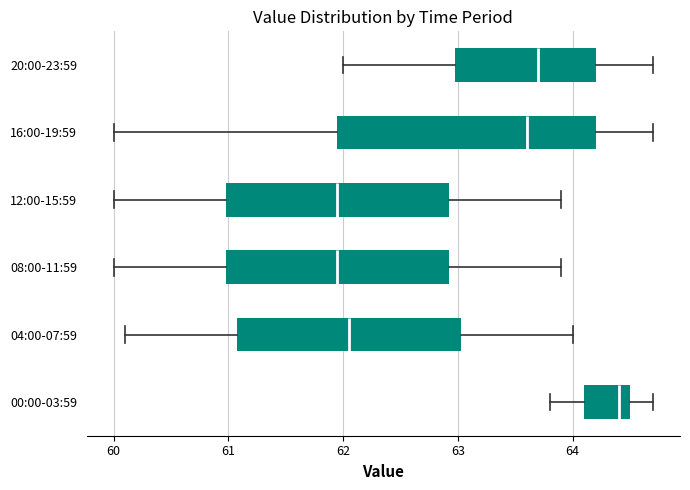

Reading bottom to top, read every box against the x-axis: the position of its median line, the range the box covers, and the ends of its whiskers. The values are not printed on the chart, so give them approximately, as read against the axis.

00:00-03:59: median 64.4, box 64.1 to 64.5, whiskers 63.8 to 64.7
04:00-07:59: median 62.1, box 61.1 to 63.0, whiskers 60.1 to 64.0
08:00-11:59: median 62.0, box 61.0 to 62.9, whiskers 60.0 to 63.9
12:00-15:59: median 62.0, box 61.0 to 62.9, whiskers 60.0 to 63.9
16:00-19:59: median 63.6, box 62.0 to 64.2, whiskers 60.0 to 64.7
20:00-23:59: median 63.7, box 63.0 to 64.2, whiskers 62.0 to 64.7